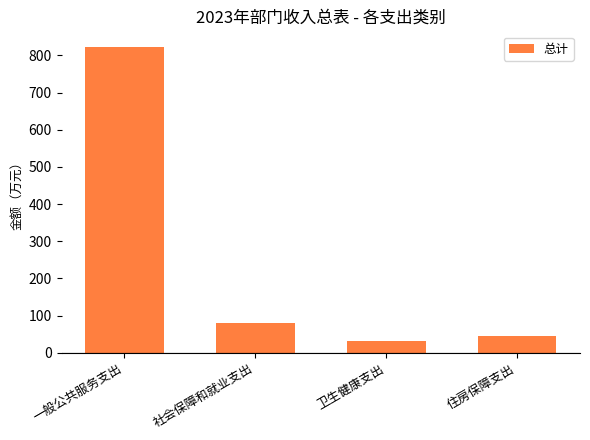

What is the change in value from 一般公共服务支出 to 社会保障和就业支出?

-743.4